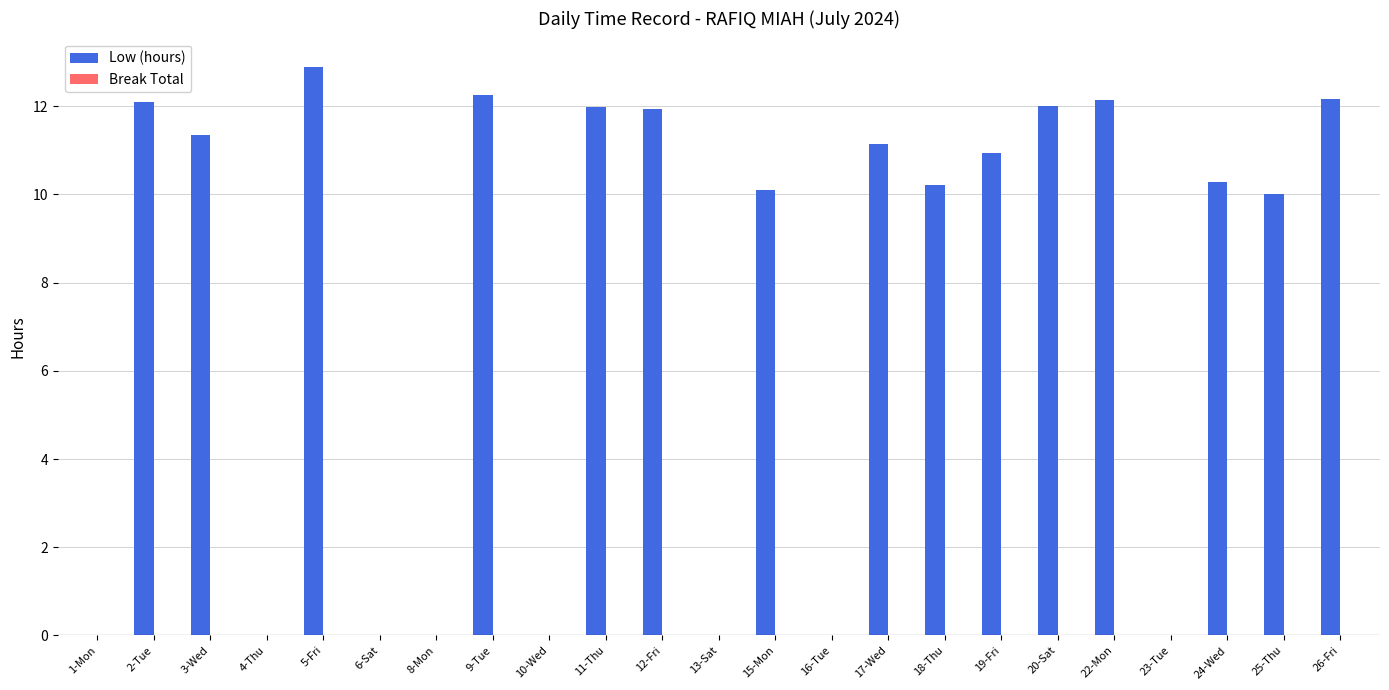

What is the maximum value shown in the chart?

12.9